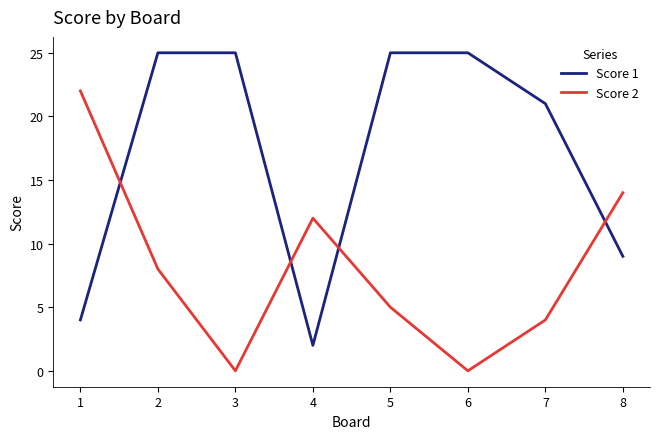

What is the spread (max minus min) of values at 7?

17